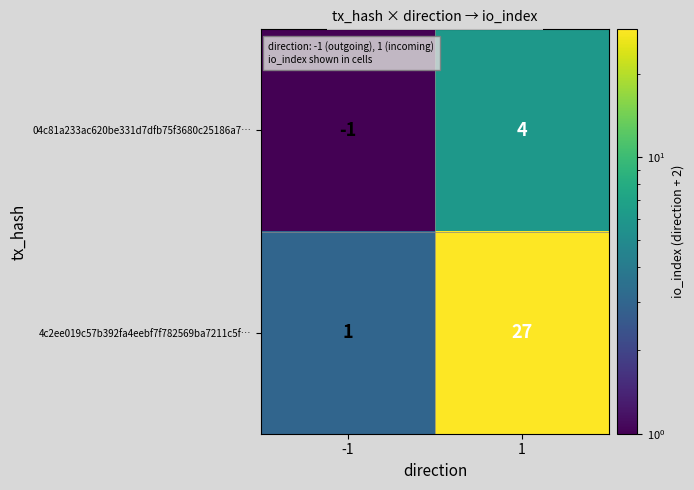

Which series has the largest total across all categories?

4c2ee019c57b392fa4eebf7f782569ba7211c5f…